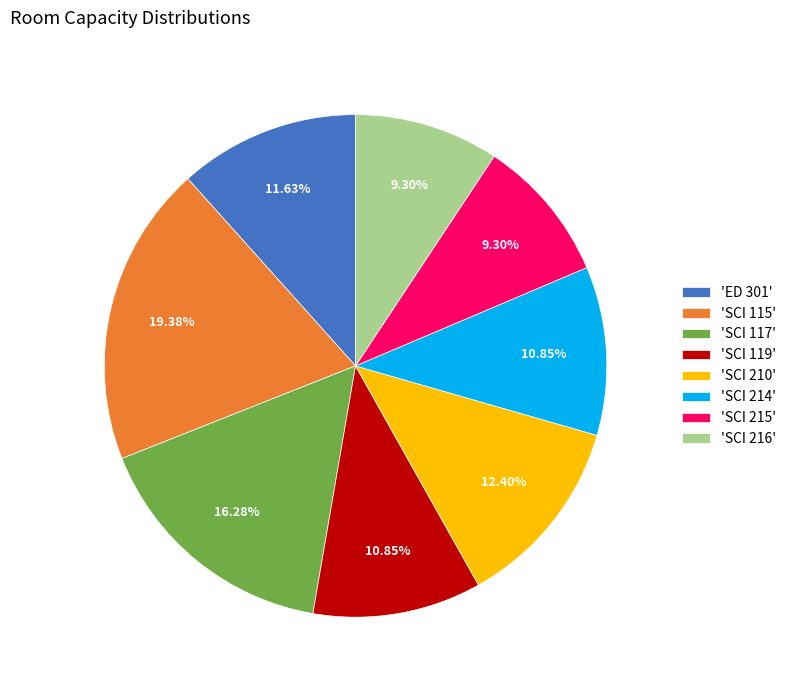

Is there any slice that represents more than half of the pie?

No